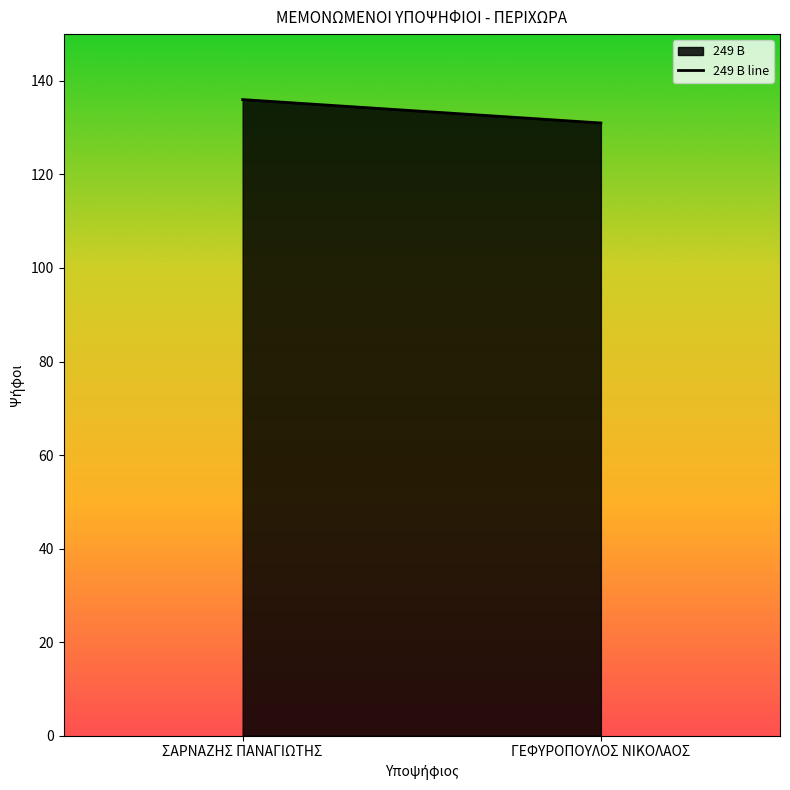

Rank the categories by value from highest to lowest.

ΣΑΡΝΑΖΗΣ ΠΑΝΑΓΙΩΤΗΣ, ΓΕΦΥΡΟΠΟΥΛΟΣ ΝΙΚΟΛΑΟΣ